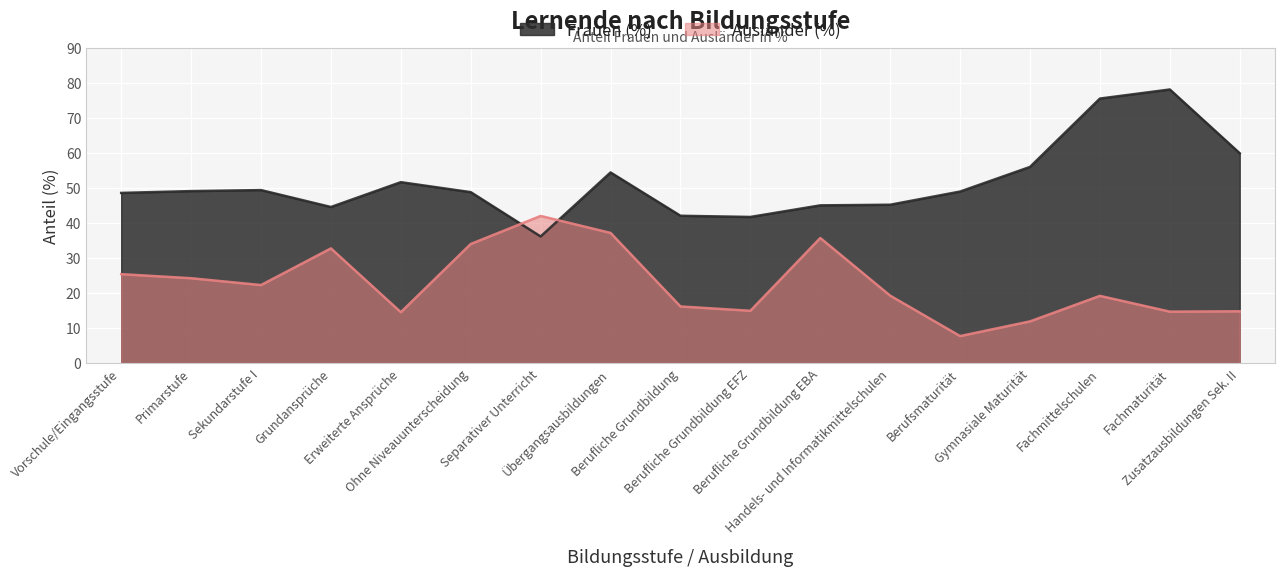

Which series has the largest total across all categories?

Frauen (%)